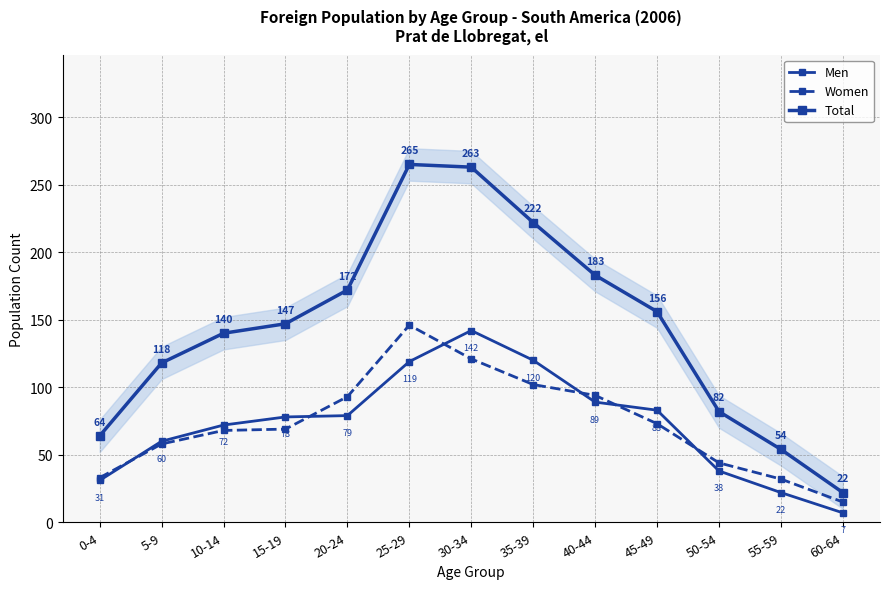

What is the difference between the maximum and second lowest values in the Total series?

211